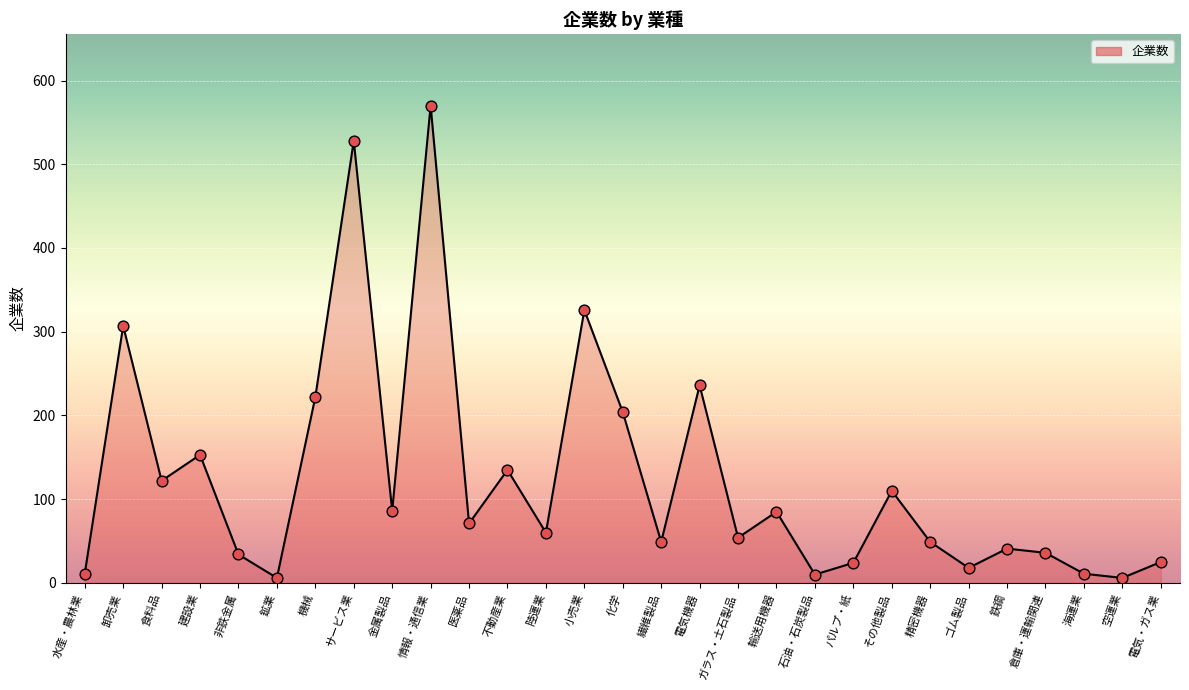

What is the change in value from 情報・通信業 to ゴム製品?

-552